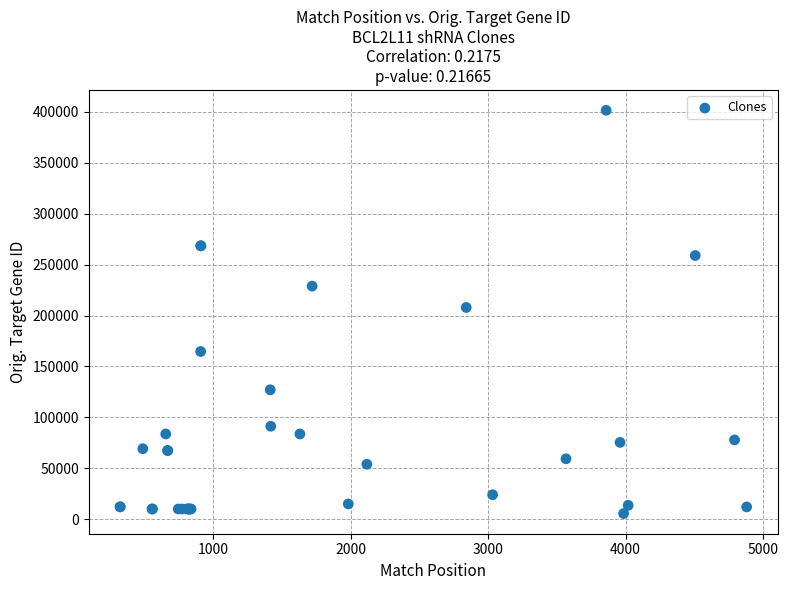

What Y value in the scatter plot is closest to 203543?

207920